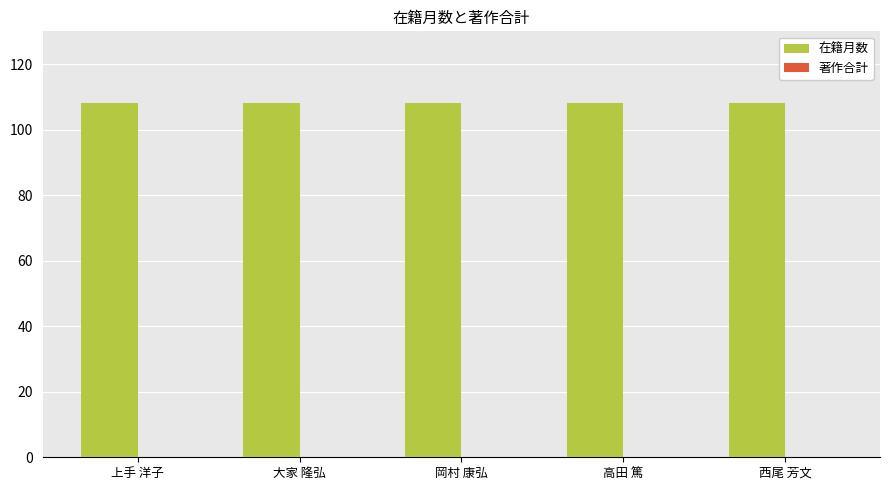

Are the bars horizontal?

No